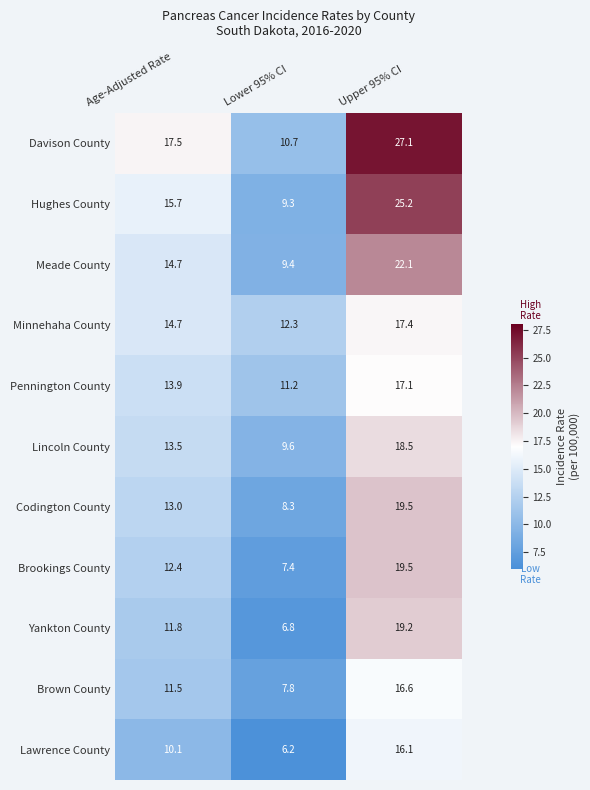

Which series has the widest spread of values?

Davison County